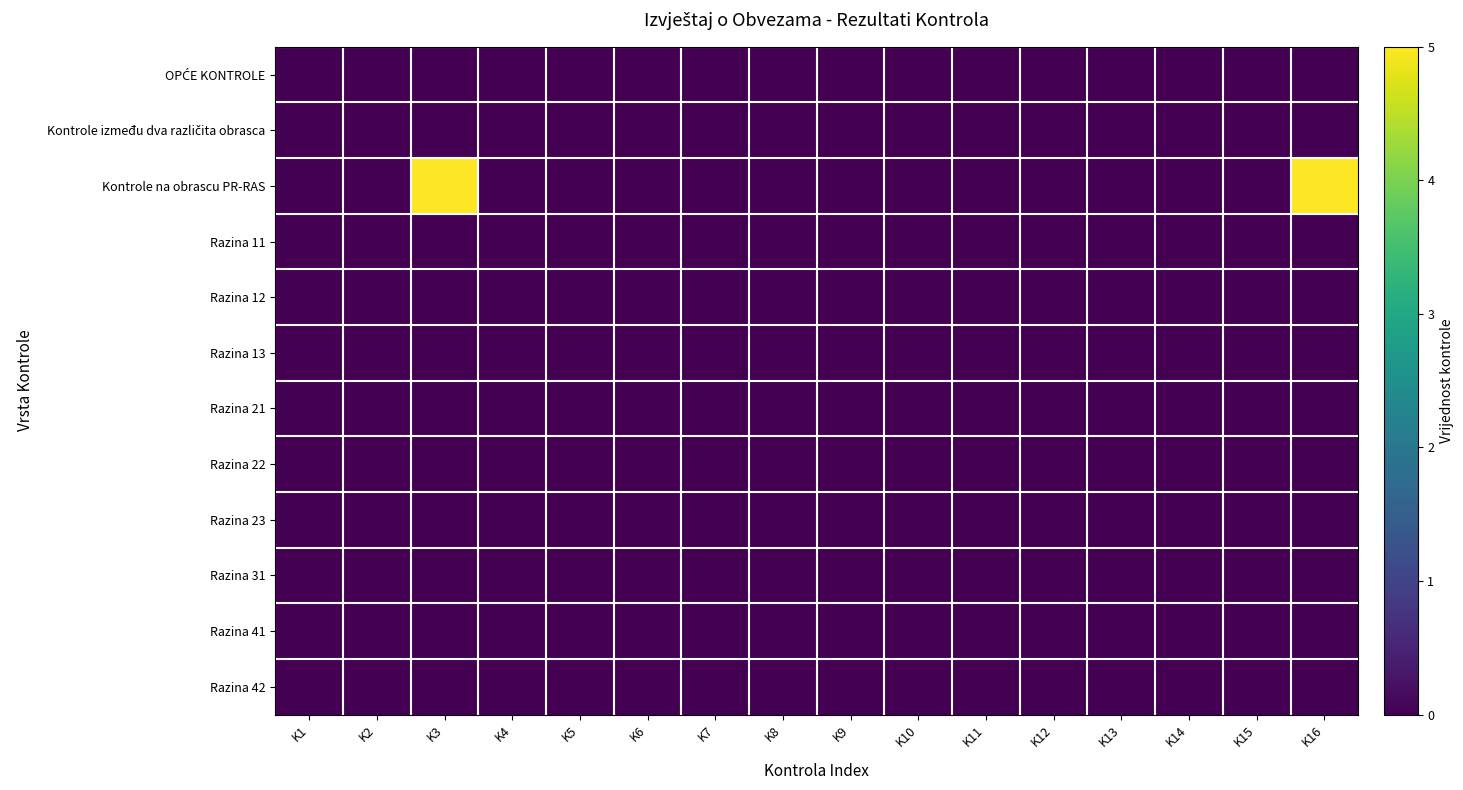

At which category is the sum across all series the highest?

K3